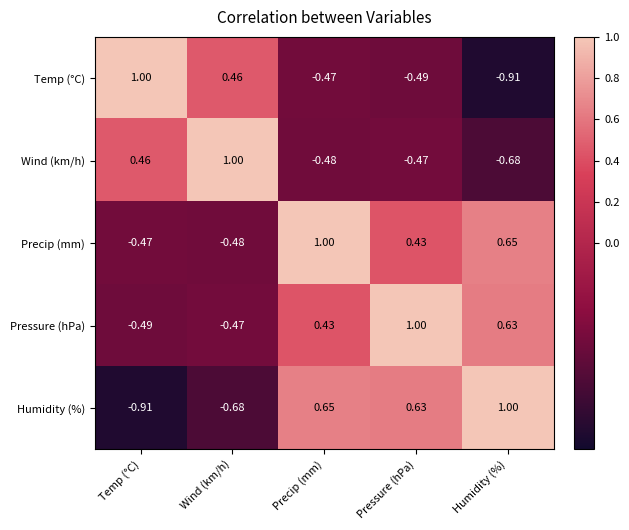

Rank the categories by Wind (km/h) value from lowest to highest.

Humidity (%), Precip (mm), Pressure (hPa), Temp (°C), Wind (km/h)